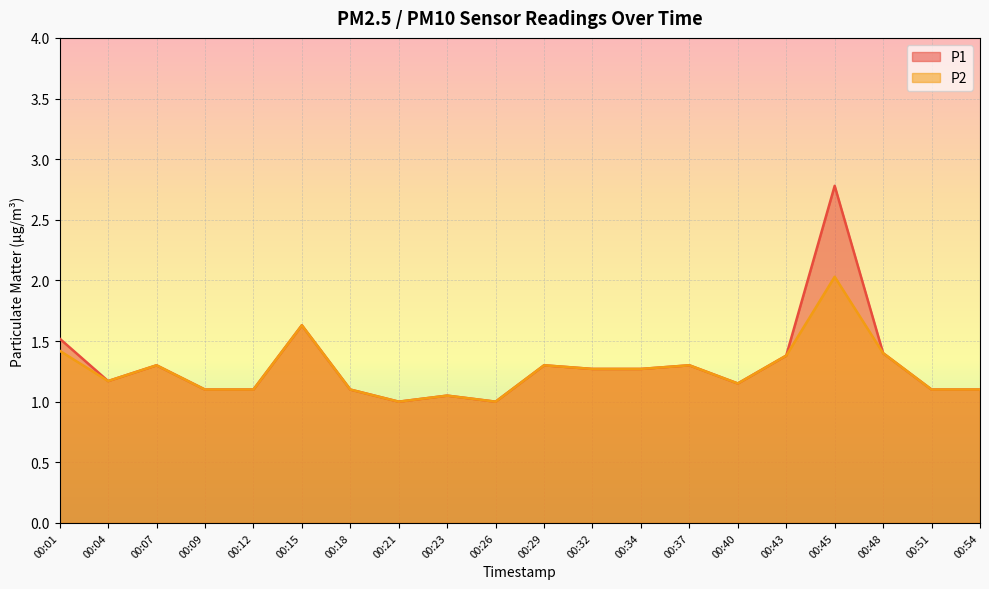

Is the value of P2 at 00:21 greater than the value of P1 at 00:40?

No